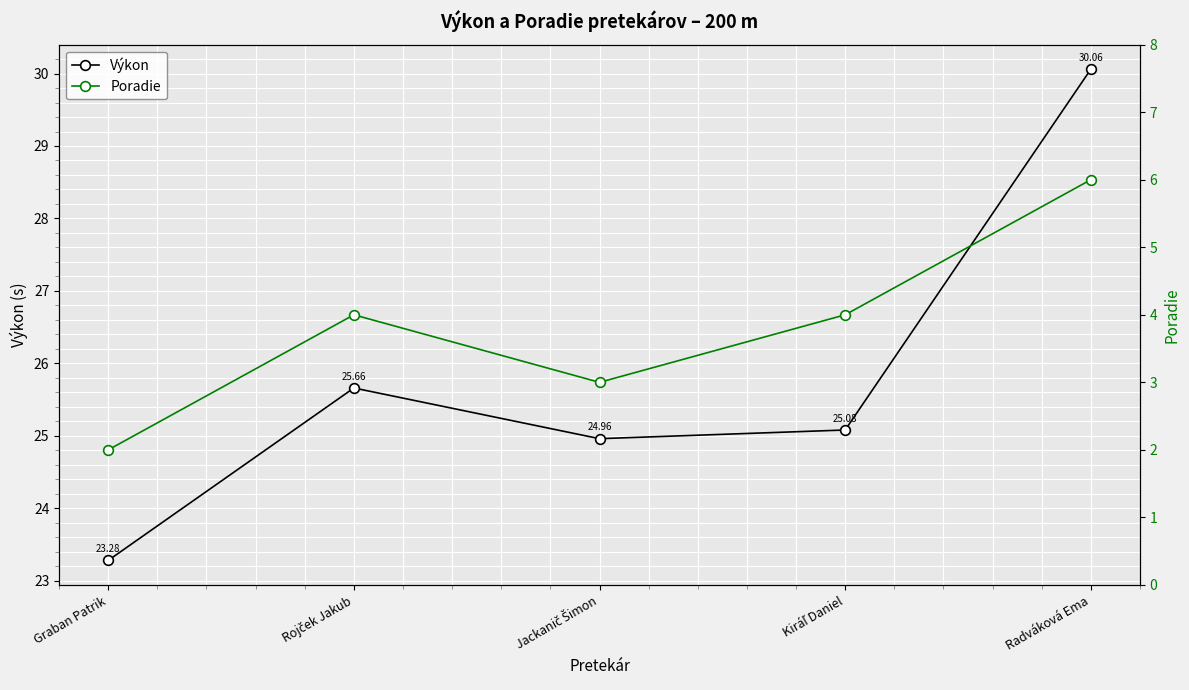

What are all the series names shown in the legend?

Výkon, Poradie